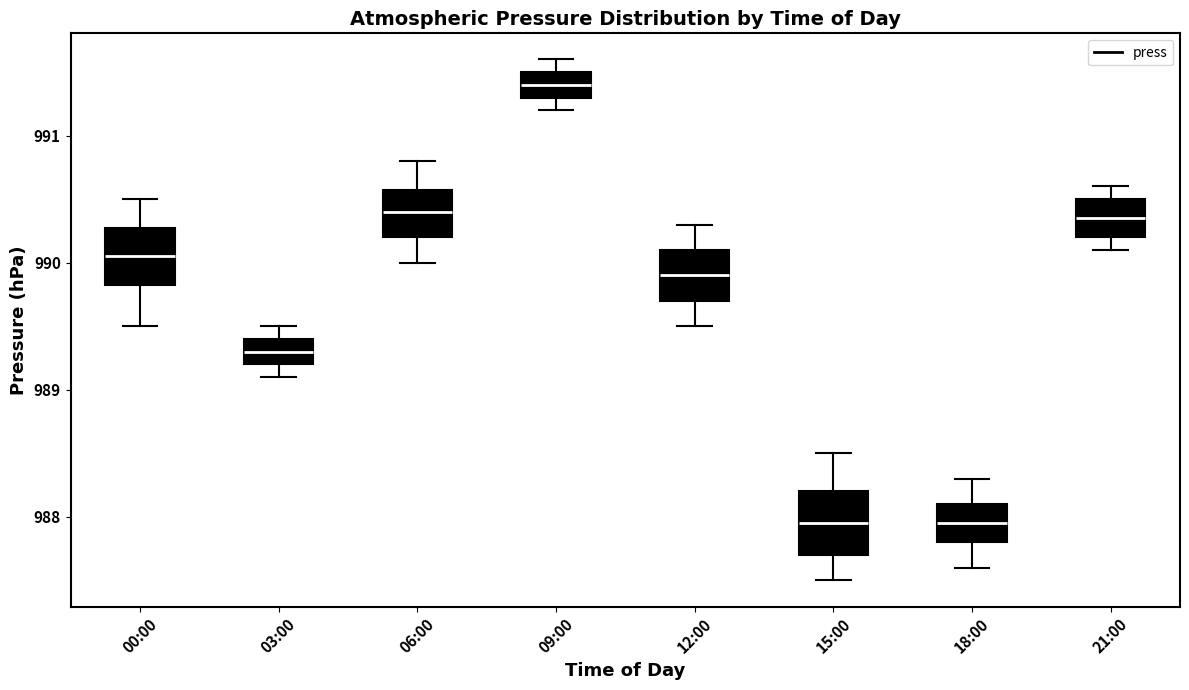

Which box has the highest median line?

09:00